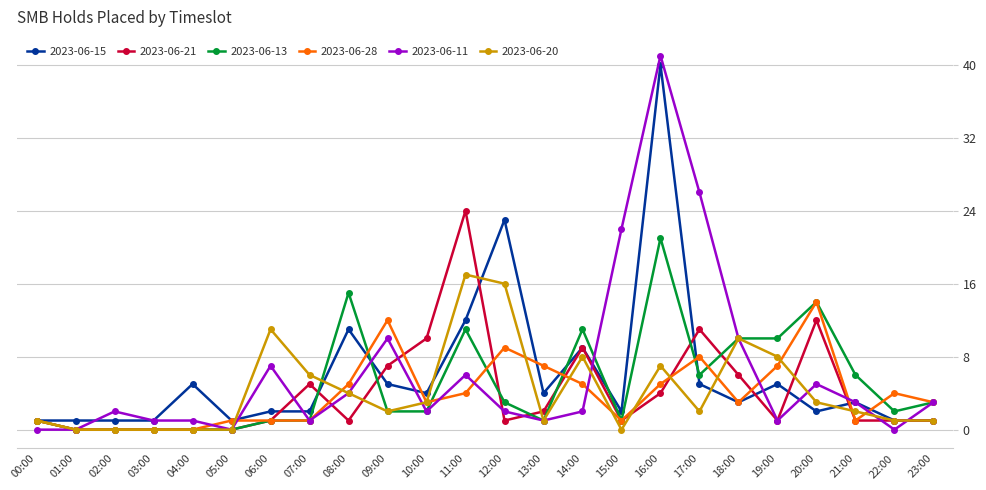

True or false: 2023-06-20 has more than 2 points higher than both neighbors.

True